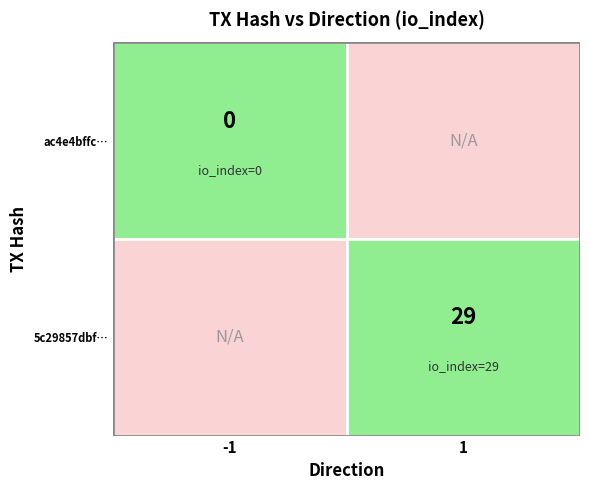

Is it true that ac4e4bffc25382d4187949521f150acaeb80d13 equals -1 at 0?

True